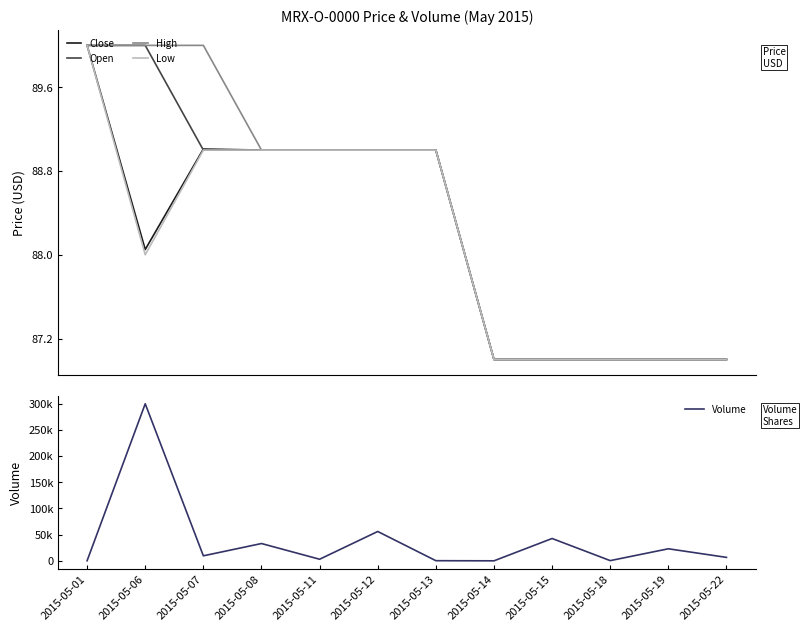

What is the maximum value for Open?

90.0